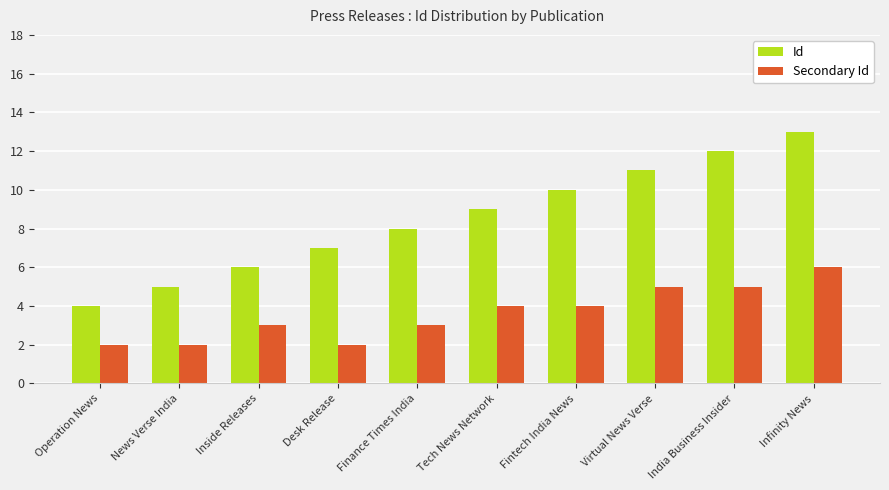

At which category is the sum across all series the highest?

Infinity News